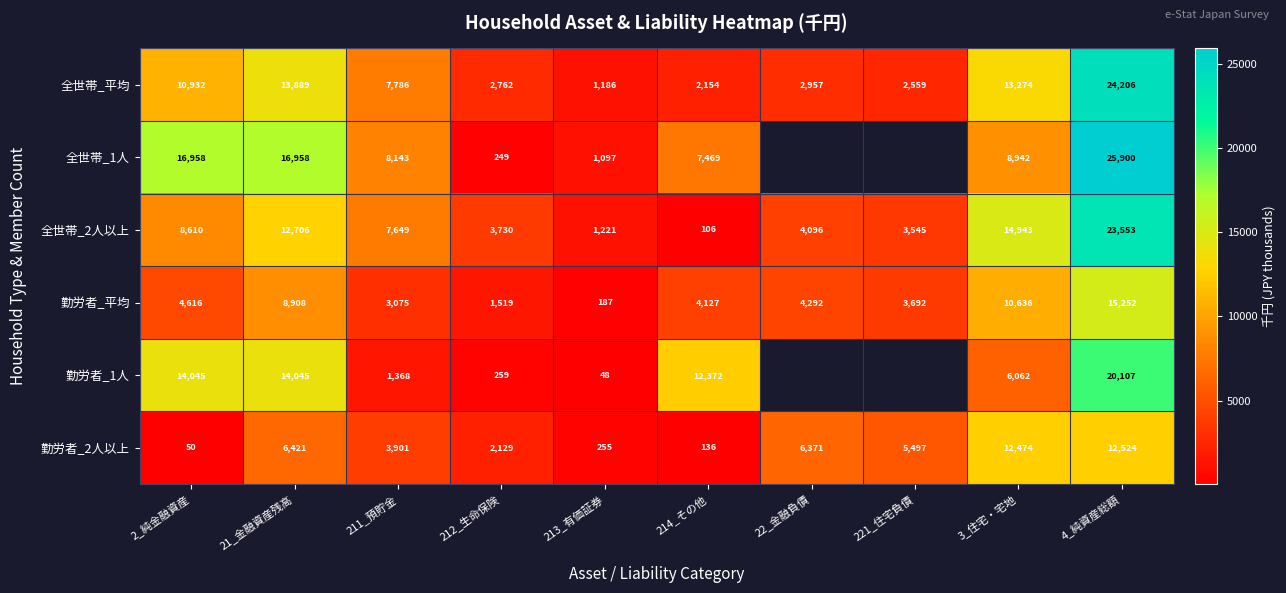

True or false: 全世帯_1人 has a value of 1528 at 213_有価証券.

False